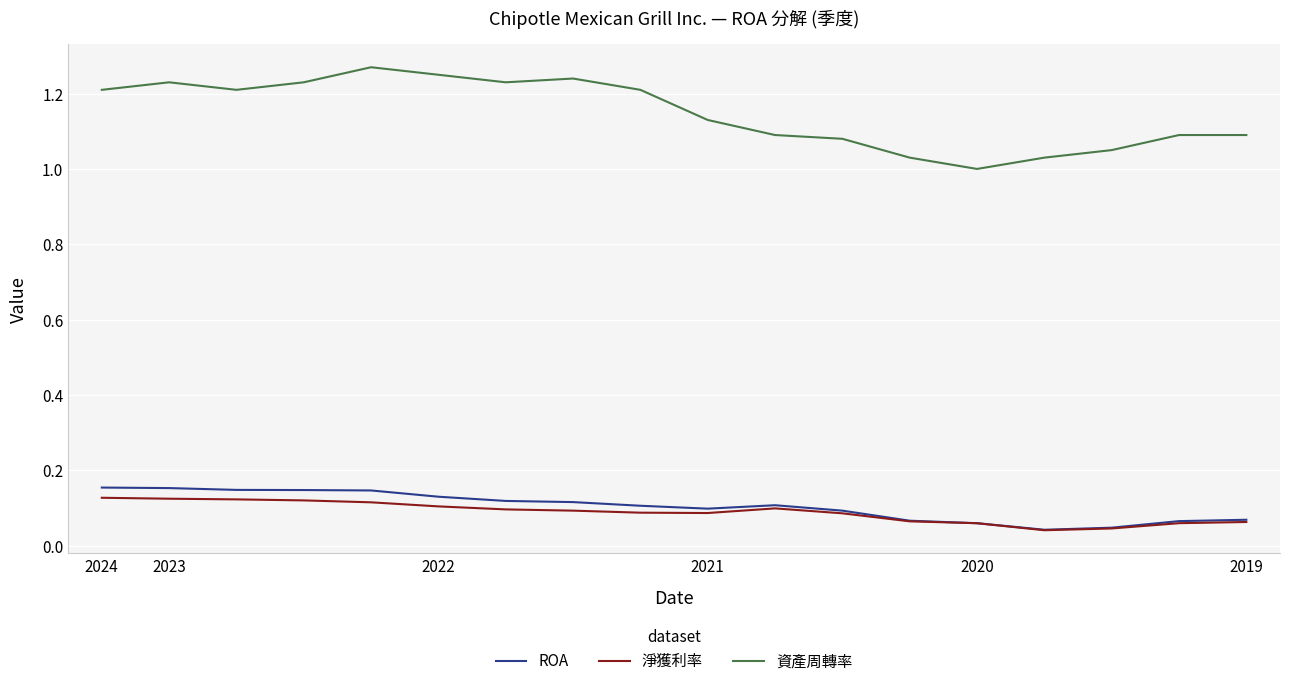

How many series are shown in this chart?

3